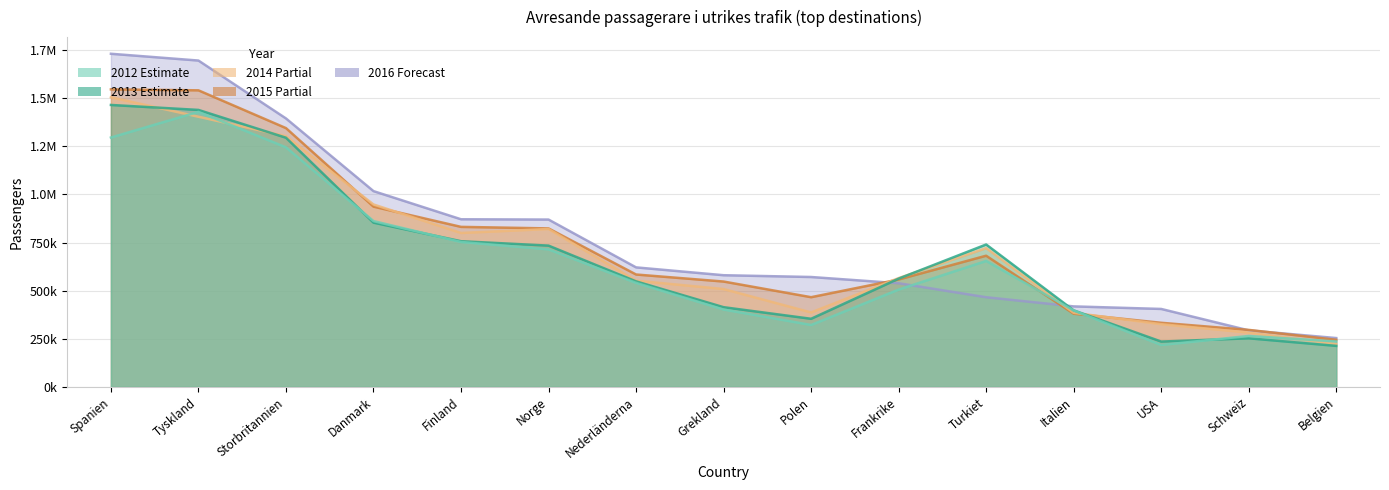

At which category is the sum across all series the highest?

Spanien